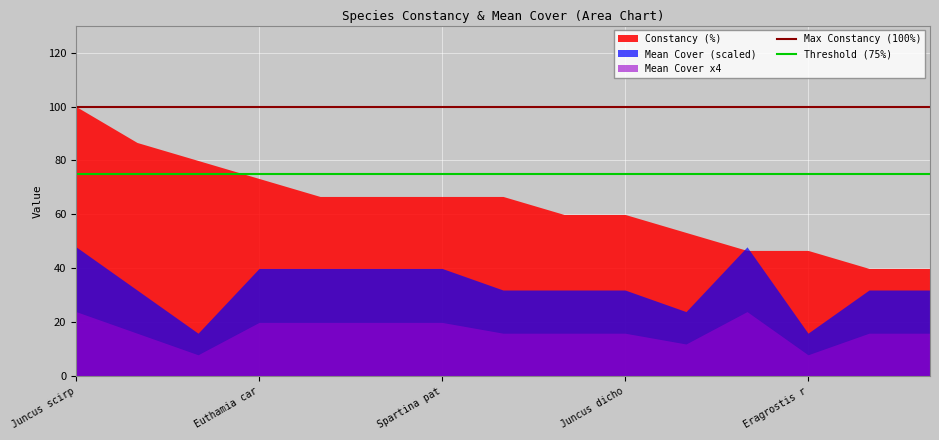

What is the total value across all series at Eragrostis r?

70.7